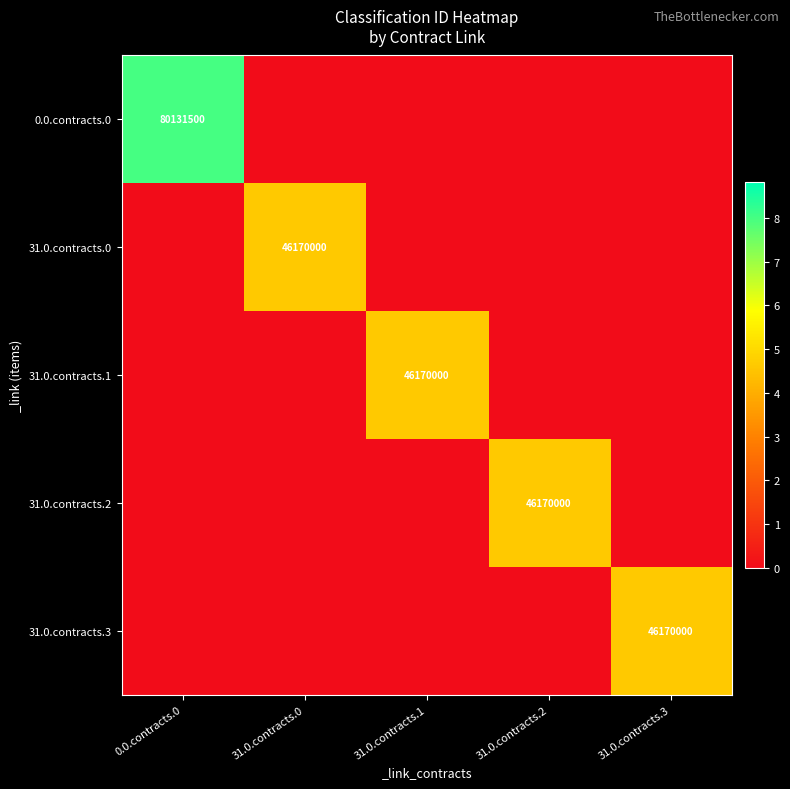

At which category does the chart reach its peak across all series?

0.0.contracts.0